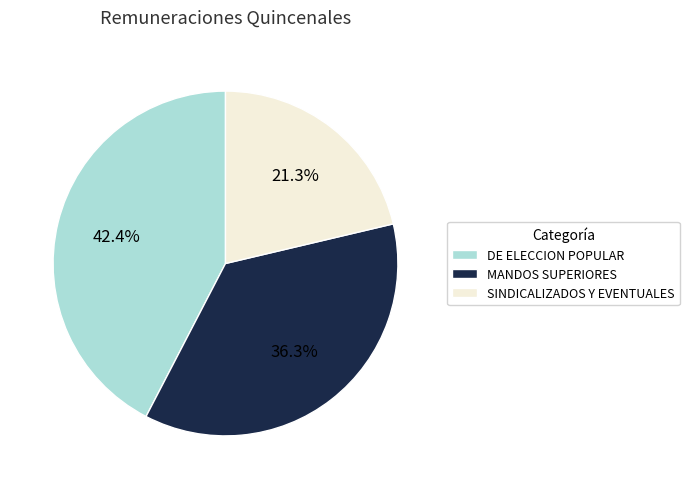

Which slice is the largest?

DE ELECCION POPULAR